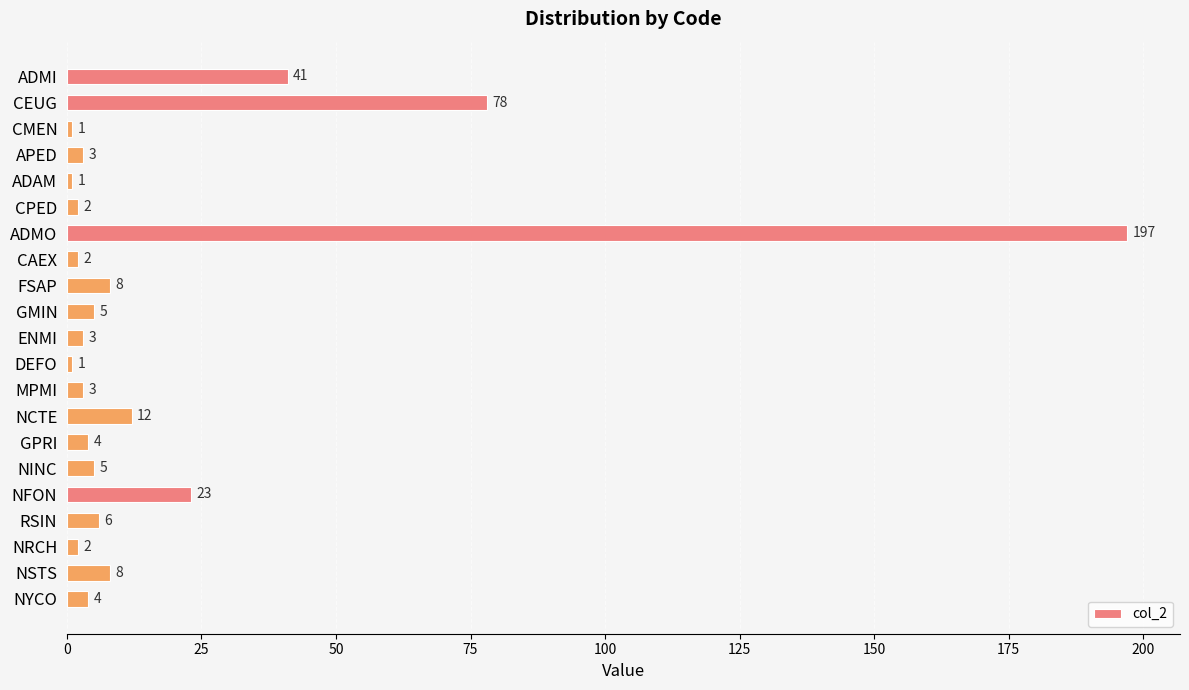

Reading top to bottom, extract all data points from this chart.

41	78	1	3	1	2	197	2	8	5	3	1	3	12	4	5	23	6	2	8	4